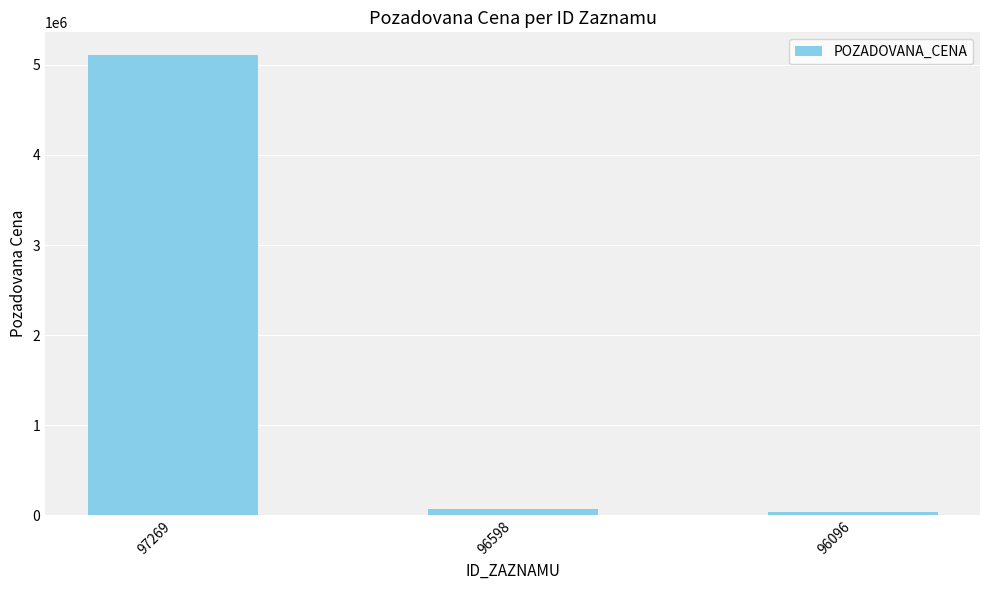

At which label is the value closest to 2572000?

96598